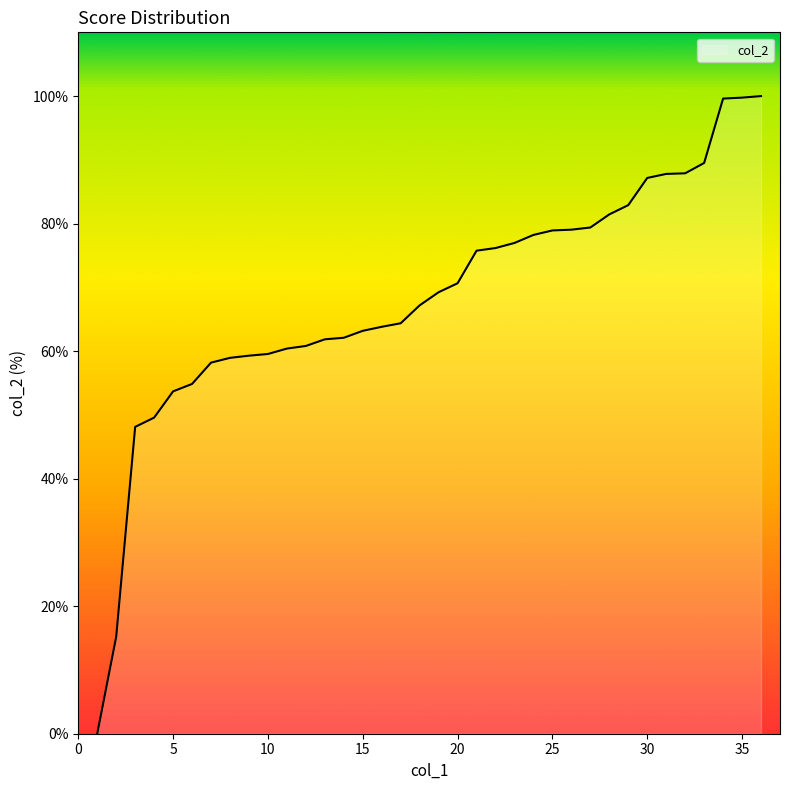

What is the maximum value shown in the chart?

100.0